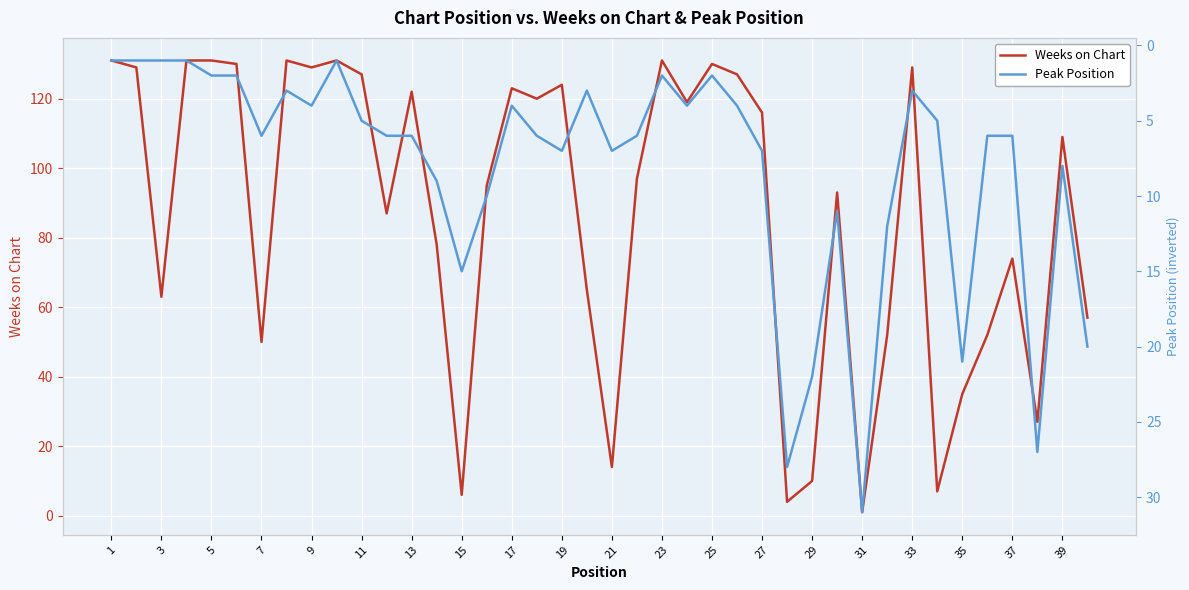

Does the chart display data point markers on the line(s)?

No